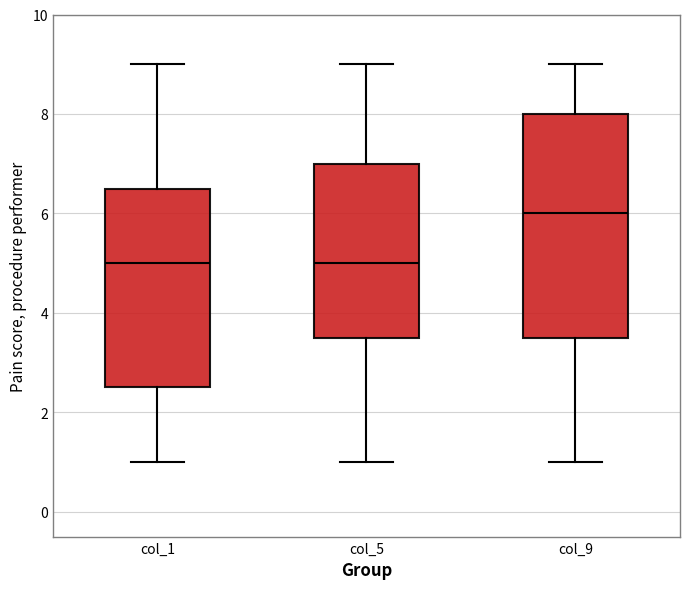

Reading left to right, read every box against the y-axis: the position of its median line, the range the box covers, and the ends of its whiskers. The values are not printed on the chart, so give them approximately, as read against the axis.

col_1: median 5.0, box 2.6 to 6.6, whiskers 1.0 to 9.0
col_5: median 5.0, box 3.6 to 7.0, whiskers 1.0 to 9.0
col_9: median 6.0, box 3.6 to 8.0, whiskers 1.0 to 9.0